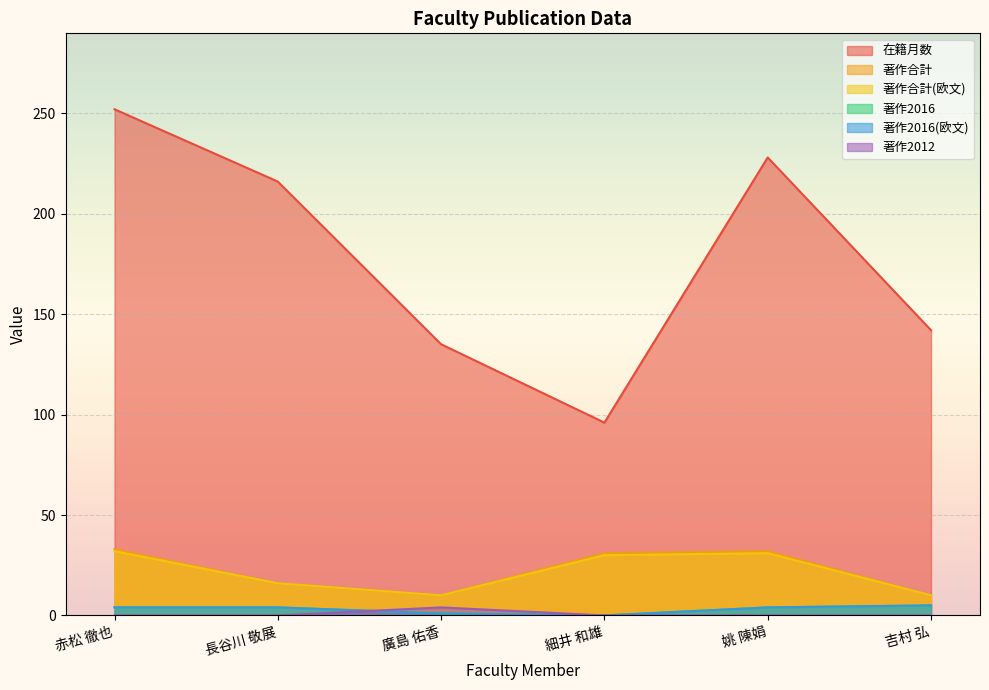

At how many categories does at least one series exceed 60?

6